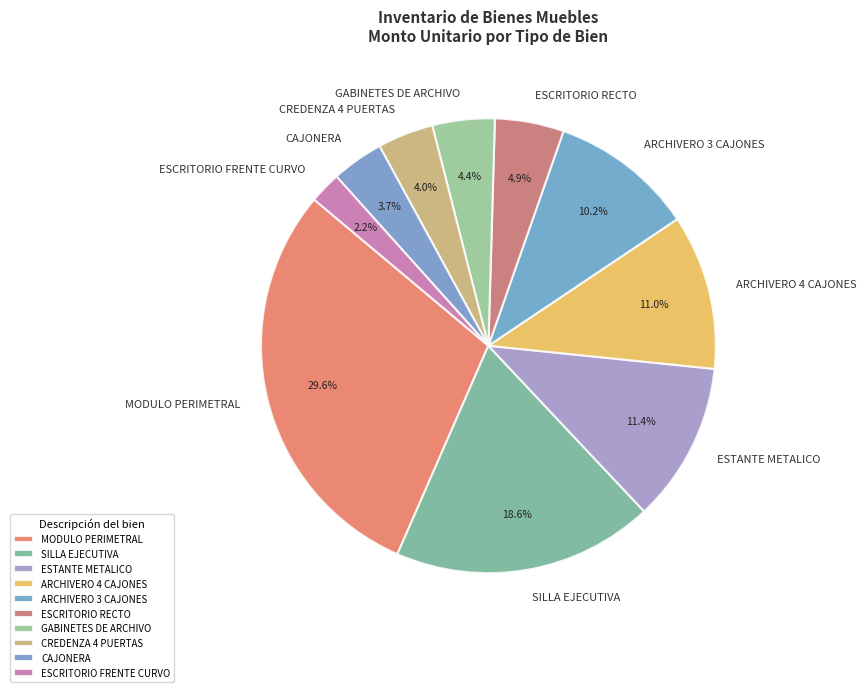

Does any single category account for the majority?

No